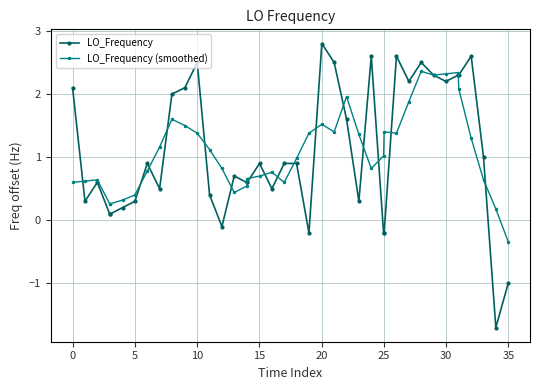

What is the maximum value shown in the chart?

2.8